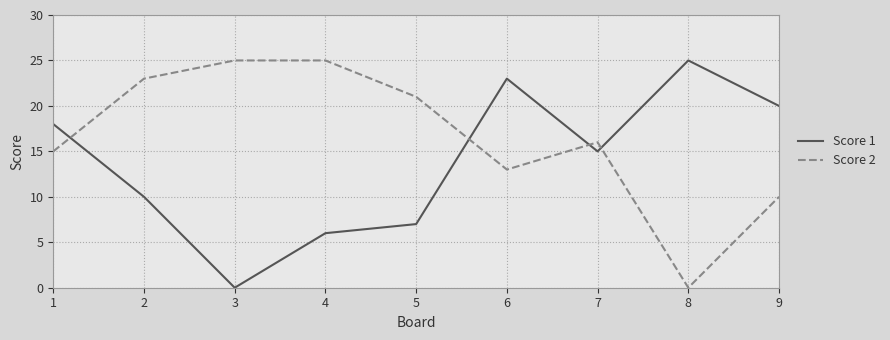

At 5, list the series in order from smallest to largest.

Score 1, Score 2